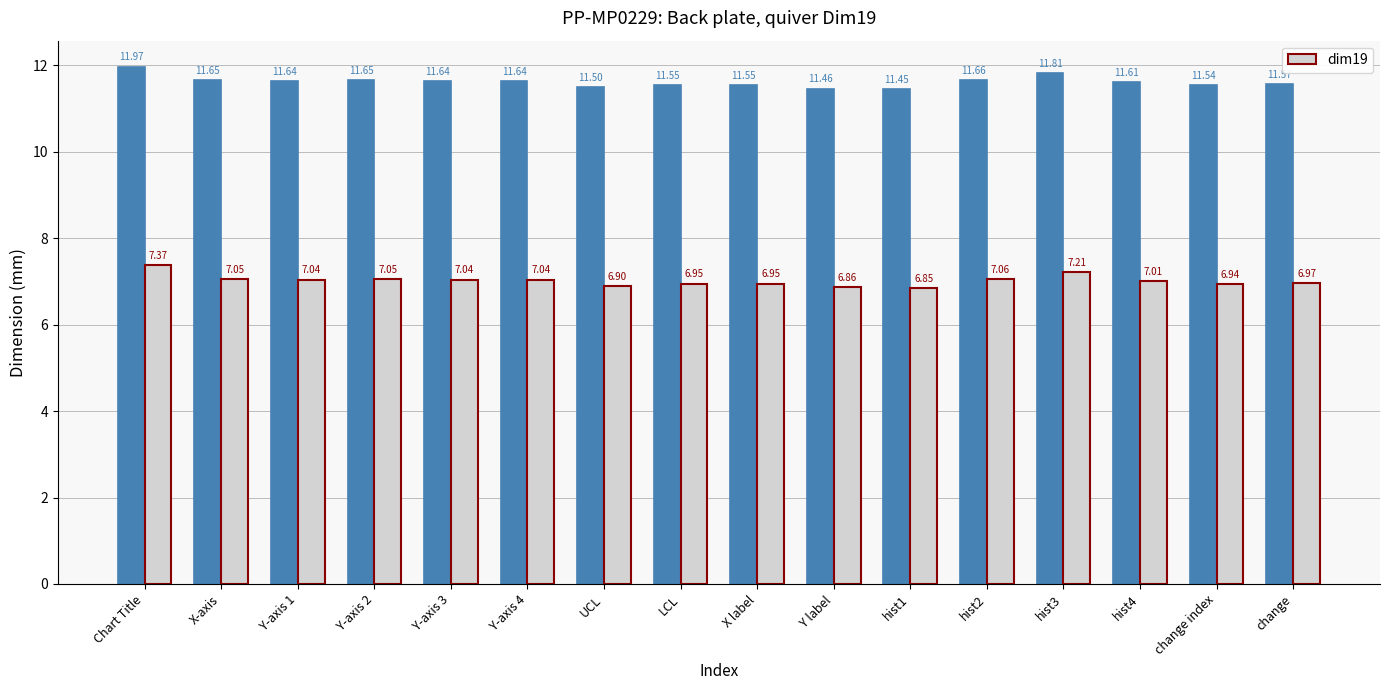

Rank the categories by value from lowest to highest.

hist1, Y label, UCL, change index, LCL, X label, change, hist4, Y-axis 1, Y-axis 3, Y-axis 4, X-axis, Y-axis 2, hist2, hist3, Chart Title